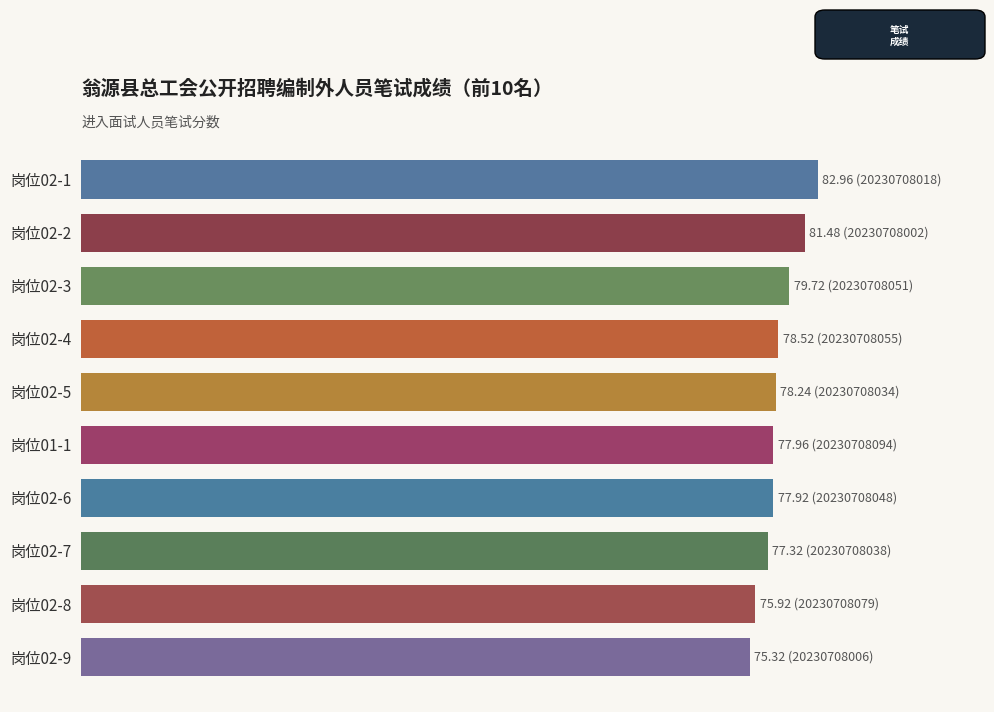

Does the chart contain any negative values?

No